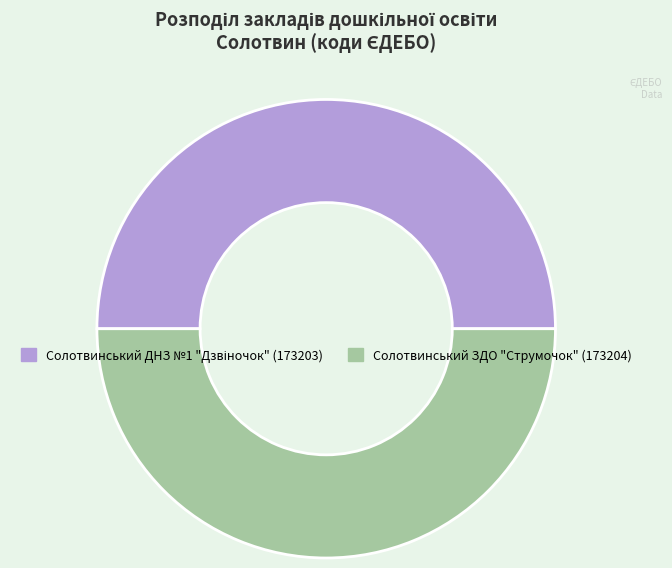

How many segments does this pie chart have?

2